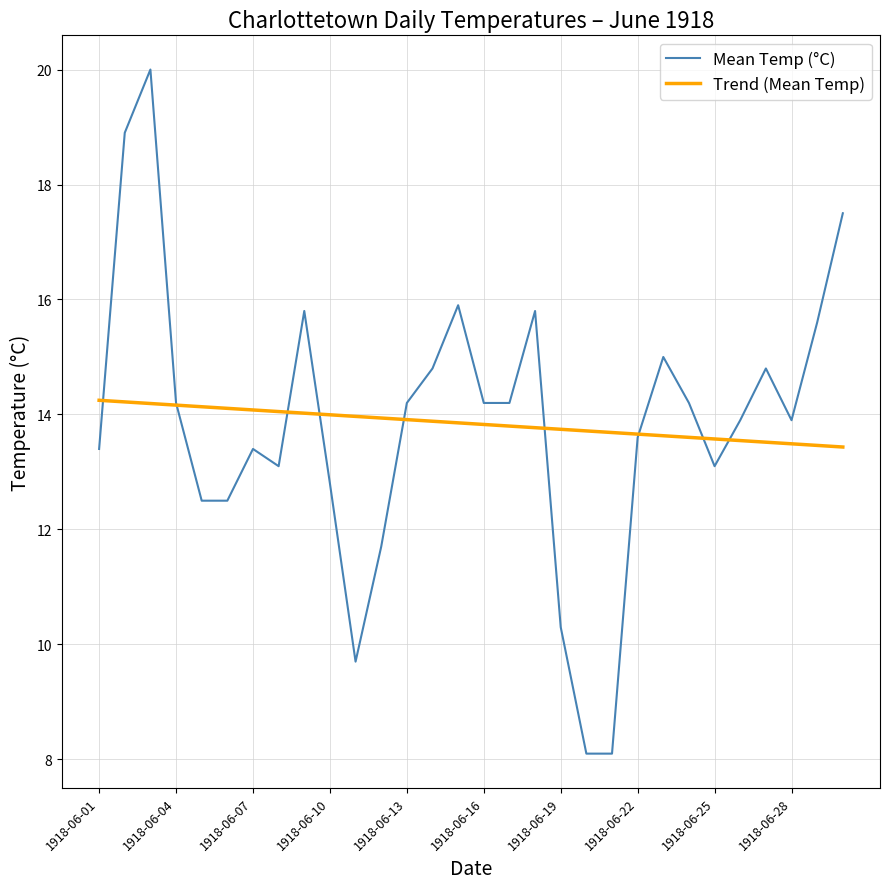

Which series has the largest range (max minus min)?

Mean Temp (°C)